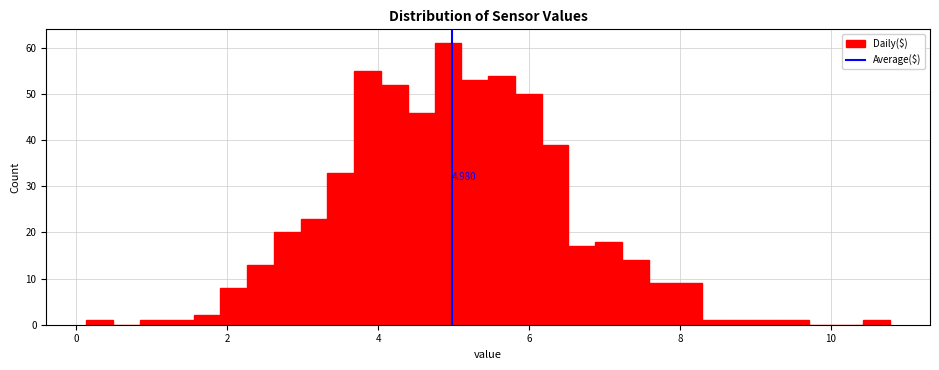

Read against the x-axis, roughly where is the centre of the tallest bar?

5.0